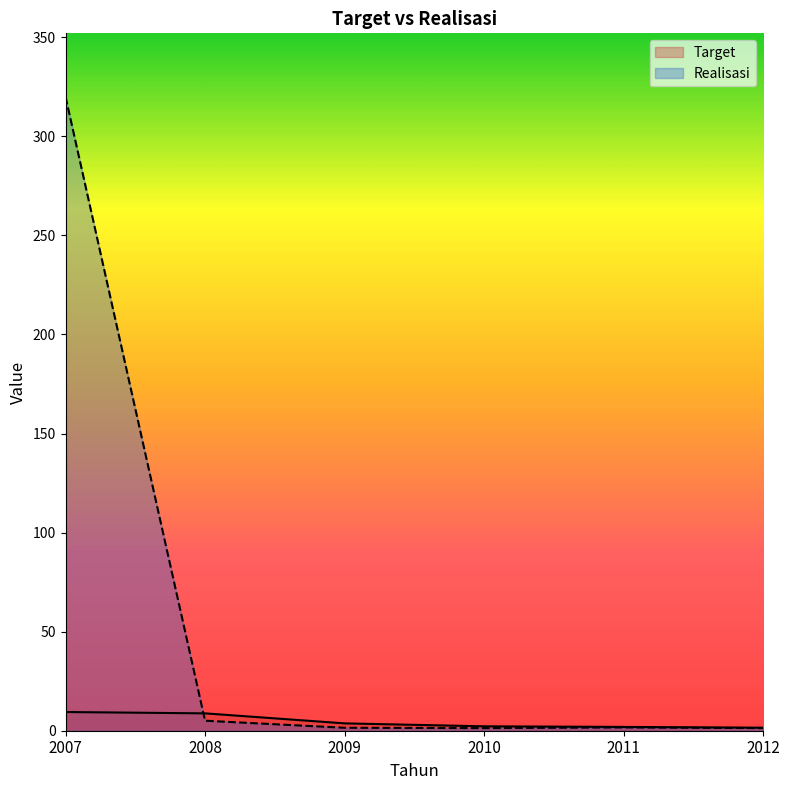

Where is Target nearest to the value 5?

2009